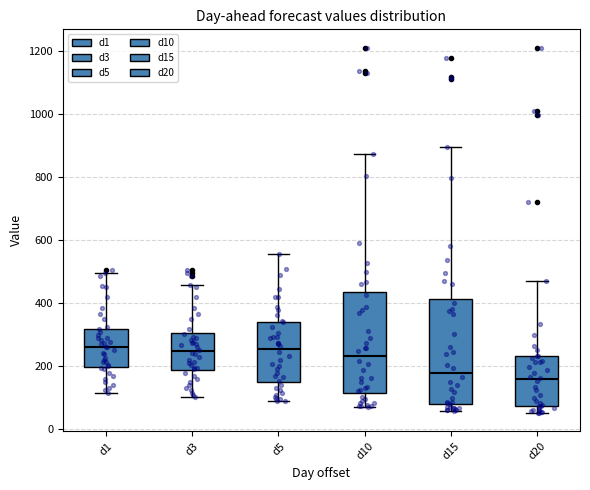

Where does the upper whisker of the box for d20 end on the y-axis? The values are not printed on the chart, so give them approximately, as read against the axis.

460